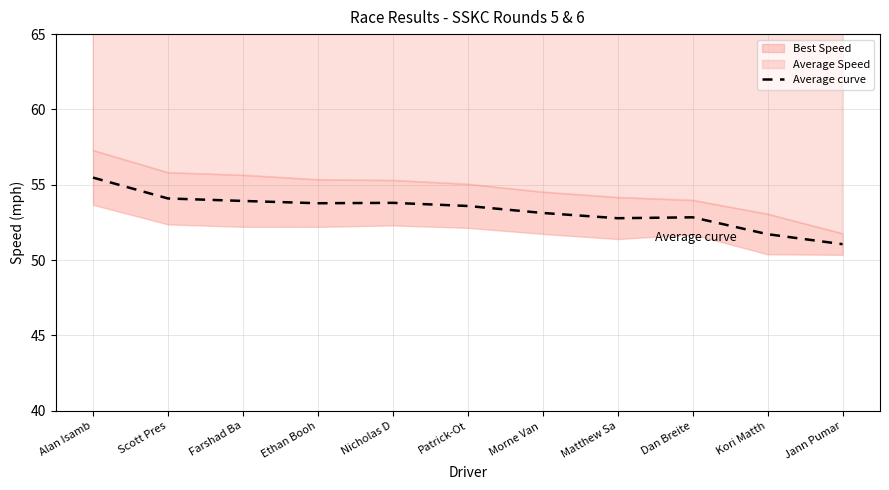

Reading right to left, transcribe all the data shown in this chart.

51.1	51.7	52.8	52.8	53.1	53.6	53.8	53.8	53.9	54.1	55.5